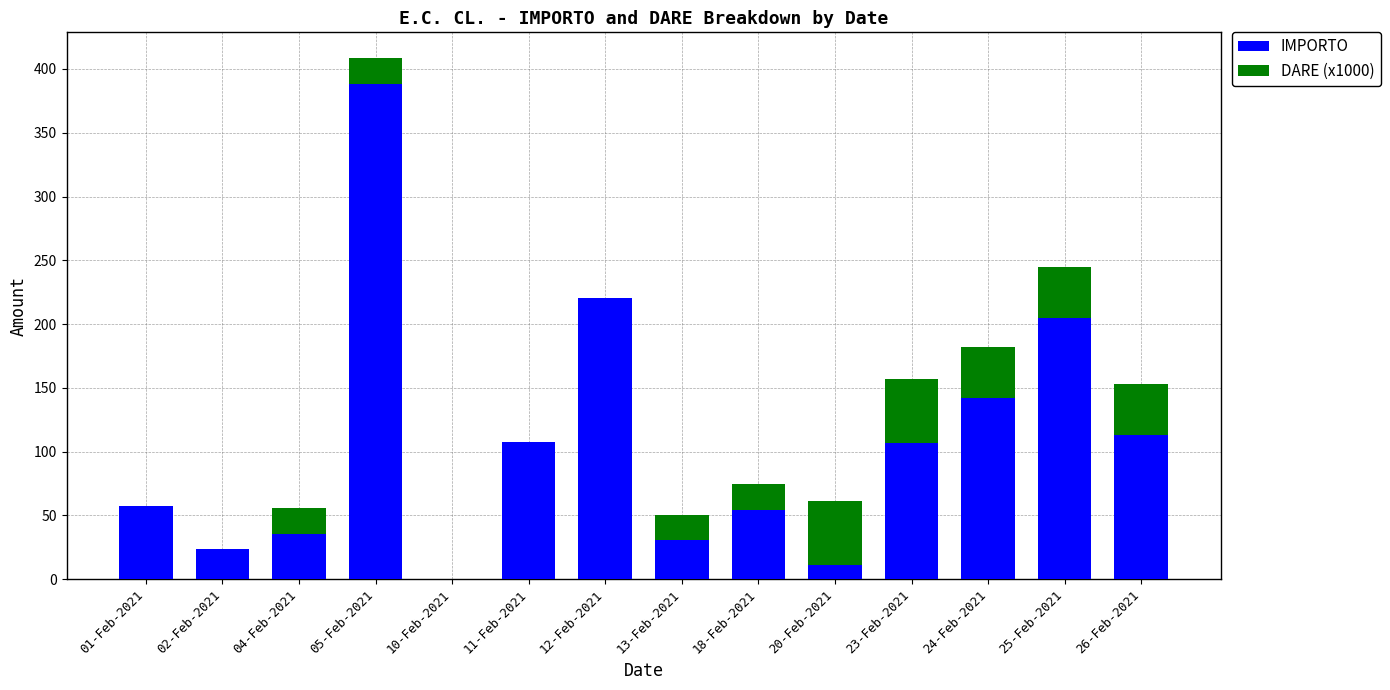

What is the highest value of the IMPORTO series?

388.3